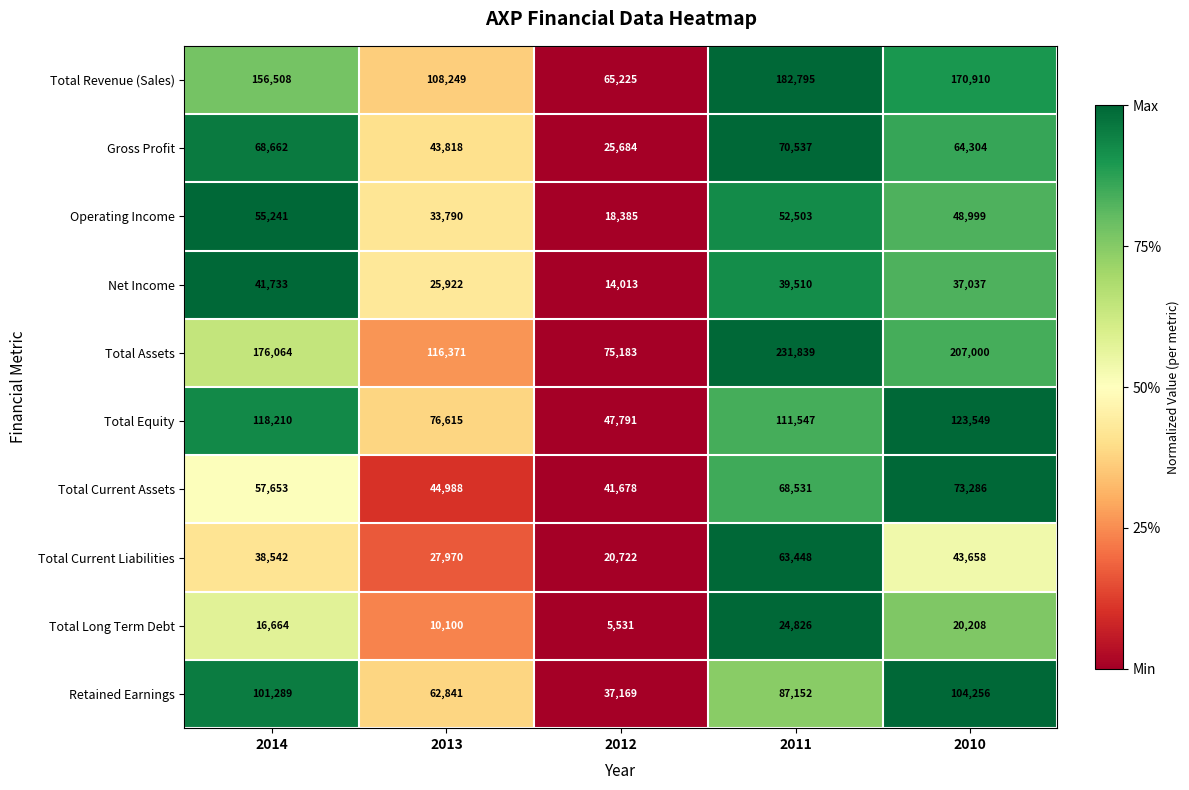

Which series has the largest total across all categories?

Total Assets